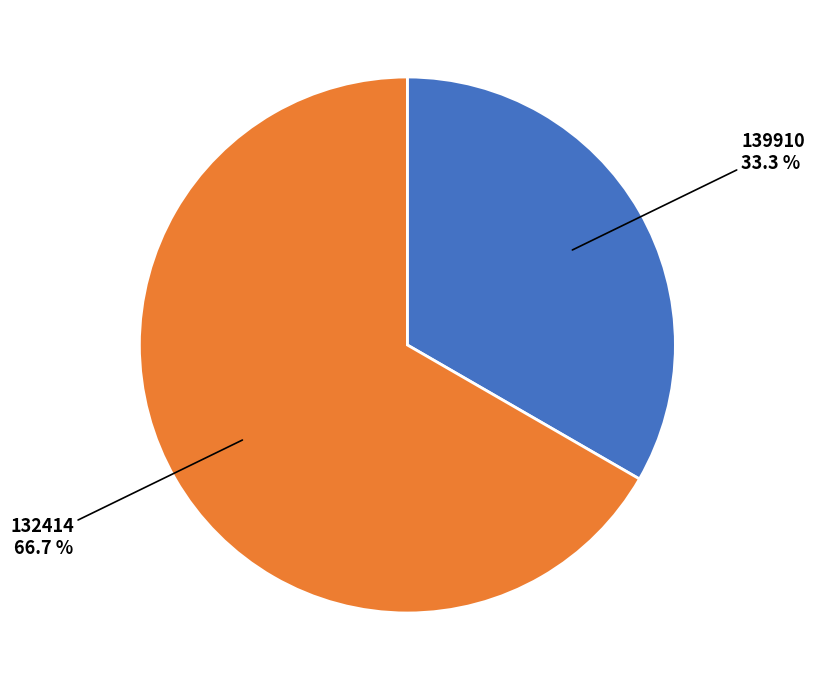

Is there a majority slice in this chart?

Yes